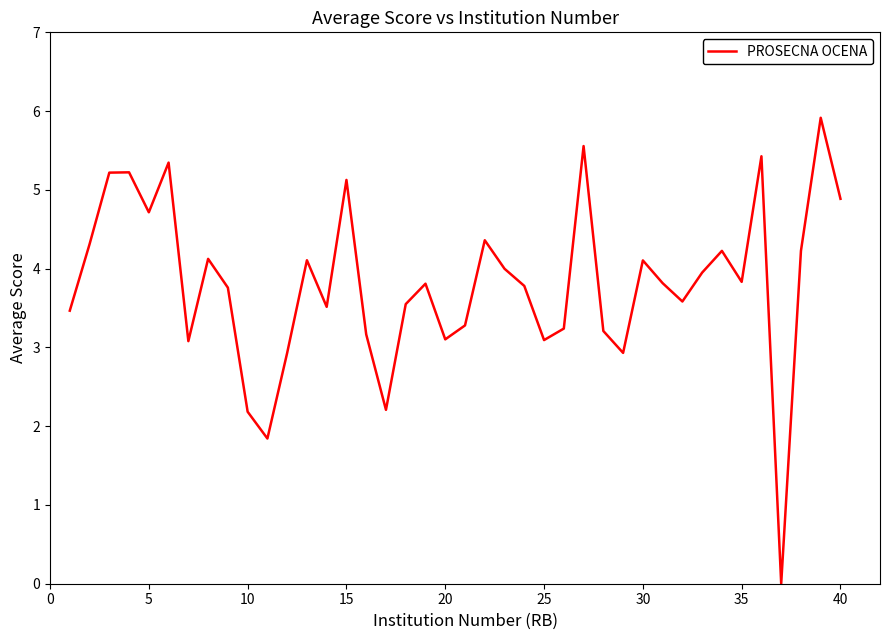

What is the difference between the maximum and minimum values?

5.9